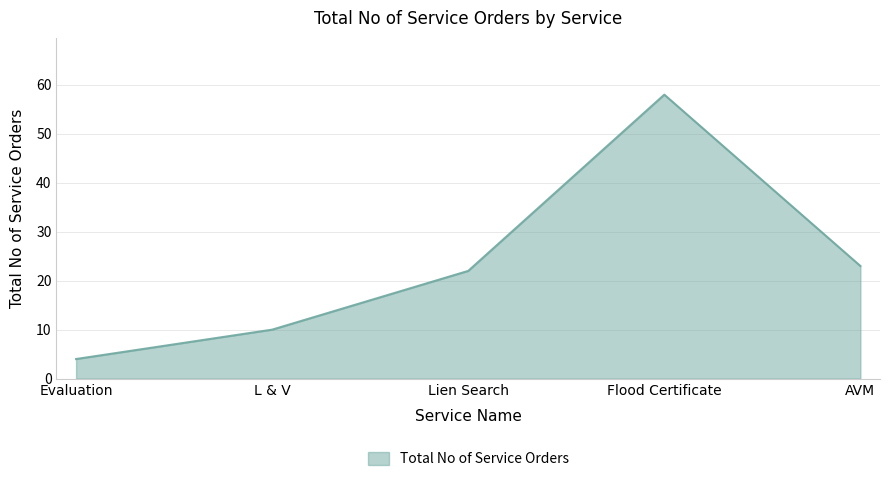

Reading right to left, transcribe all the data shown in this chart.

AVM=23	Flood Certificate=58	Lien Search=22	L & V=10	Evaluation=4